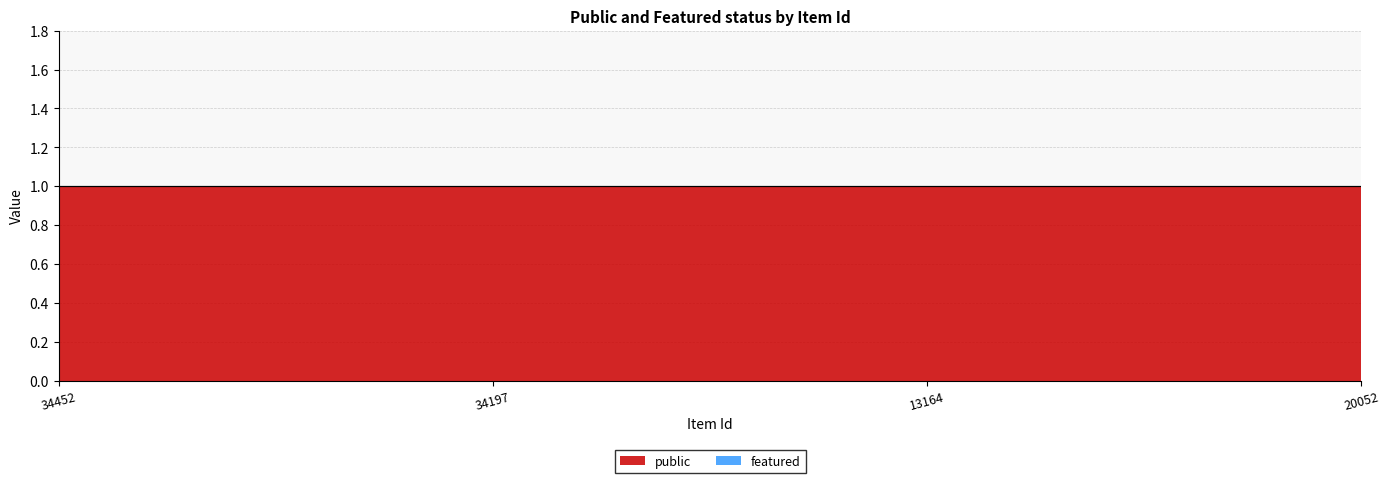

The public series shows 1 at 34197. True or false?

True